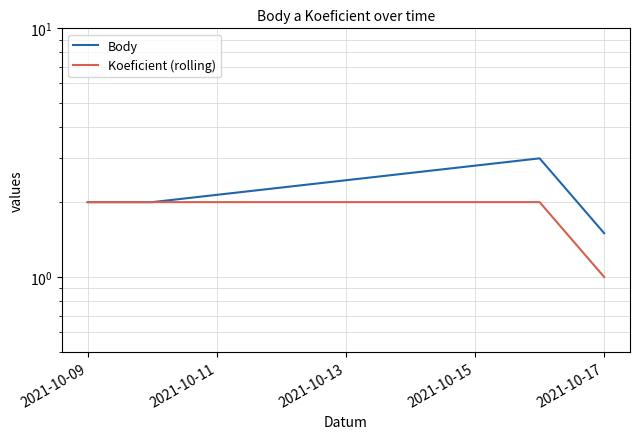

Reading right to left, extract all data points from this chart.

Body: 1.5	3.0	2.0	2.0
Koeficient (rolling): 1.0	2.0	2.0	2.0